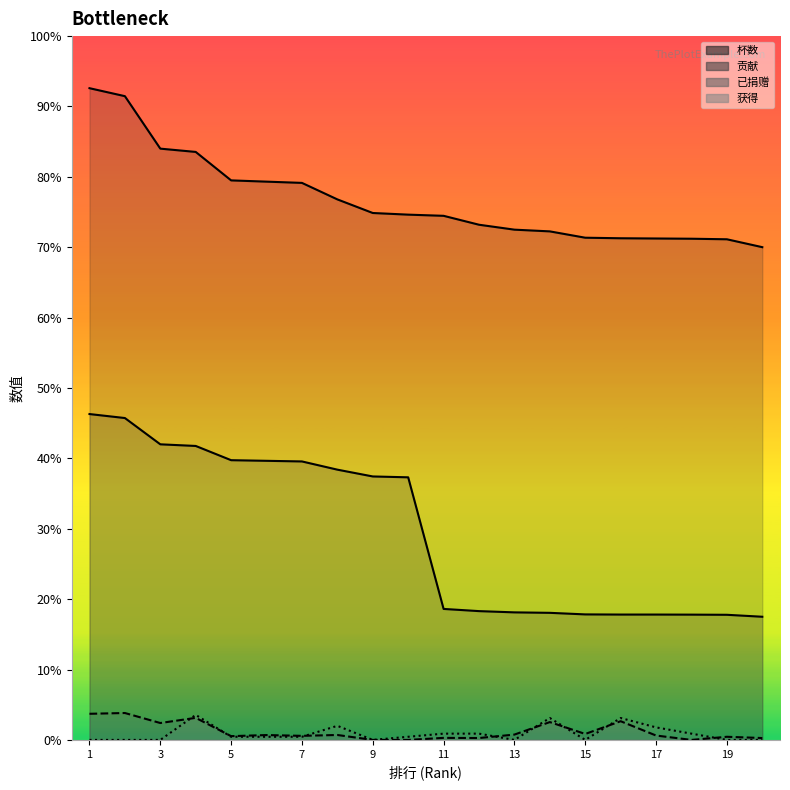

What are all the series names shown in the legend?

杯数, 贡献, 已捐赠, 获得